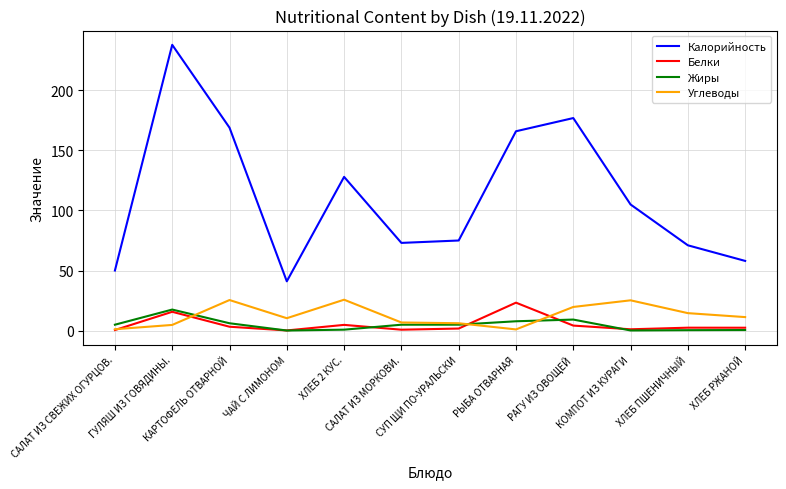

What is the difference between the highest and lowest values at ХЛЕБ 2 КУС.?

127.3